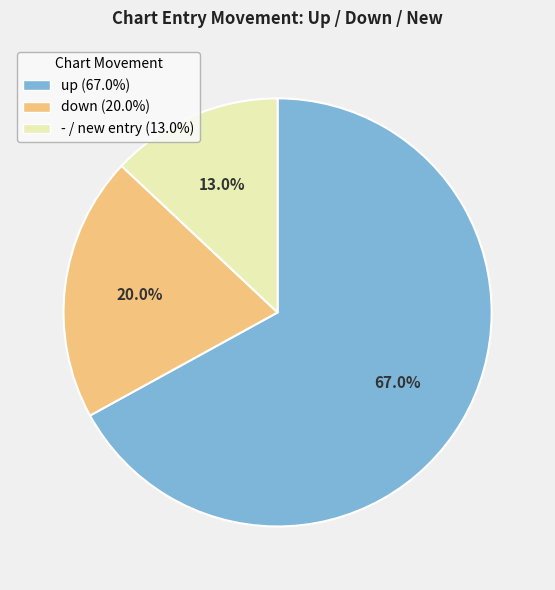

To the nearest percent, what is the difference between the largest and smallest slice percentages?

54%